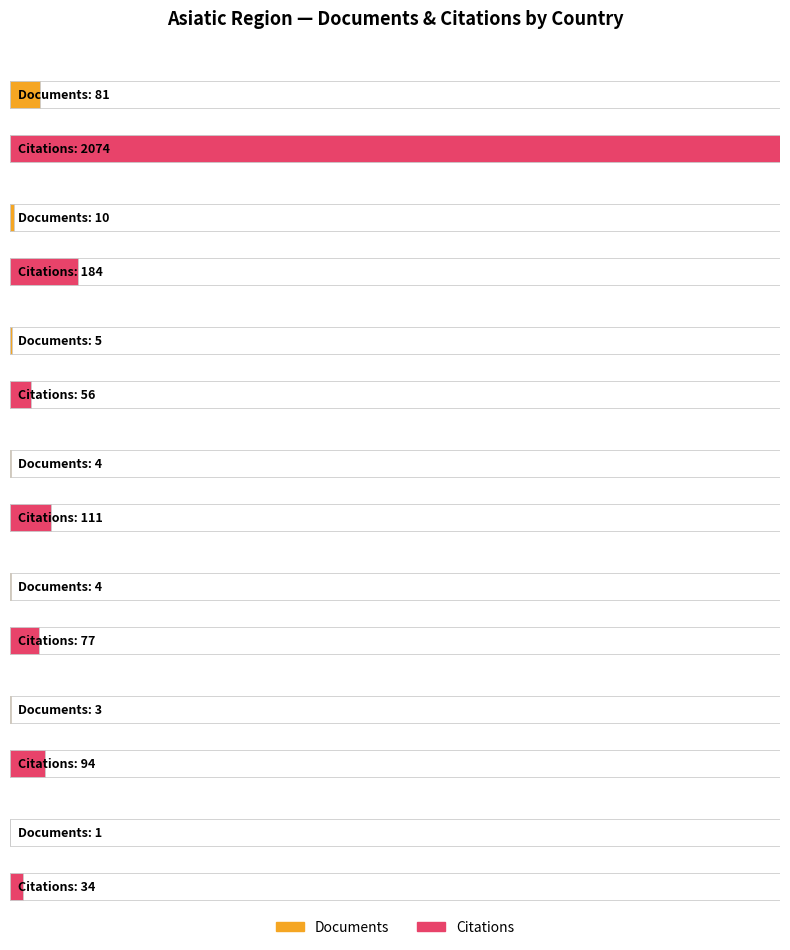

What is the difference between the highest and lowest values at China?

107